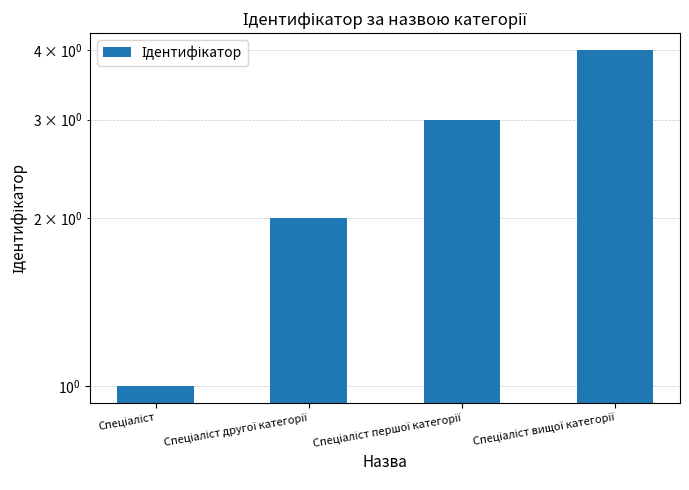

What is the difference between the values at Спеціаліст другої категорії and Спеціаліст вищої категорії?

2